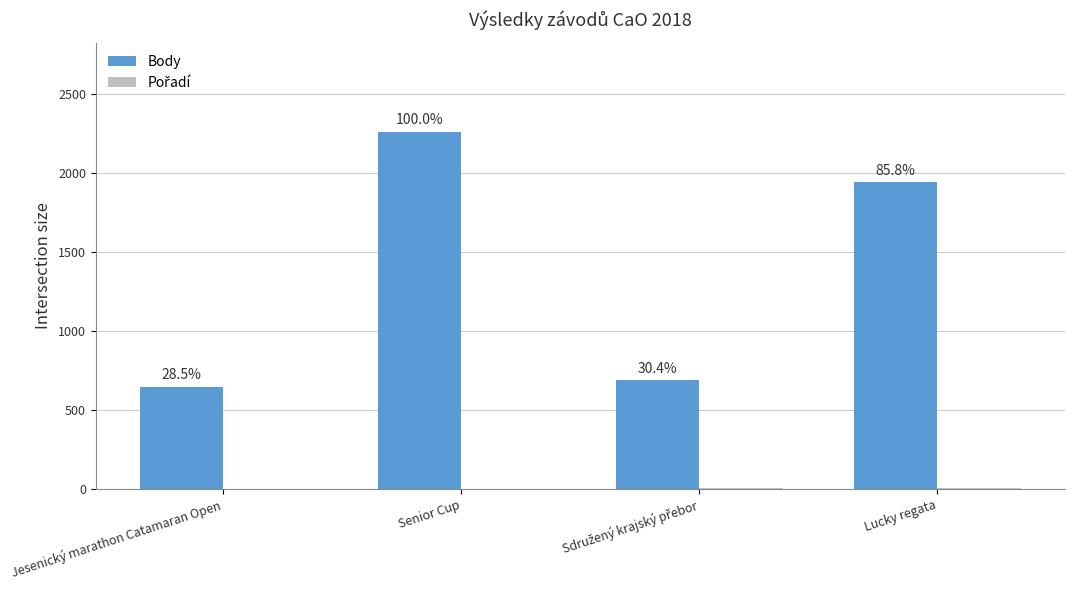

Does the chart contain stacked bars?

No